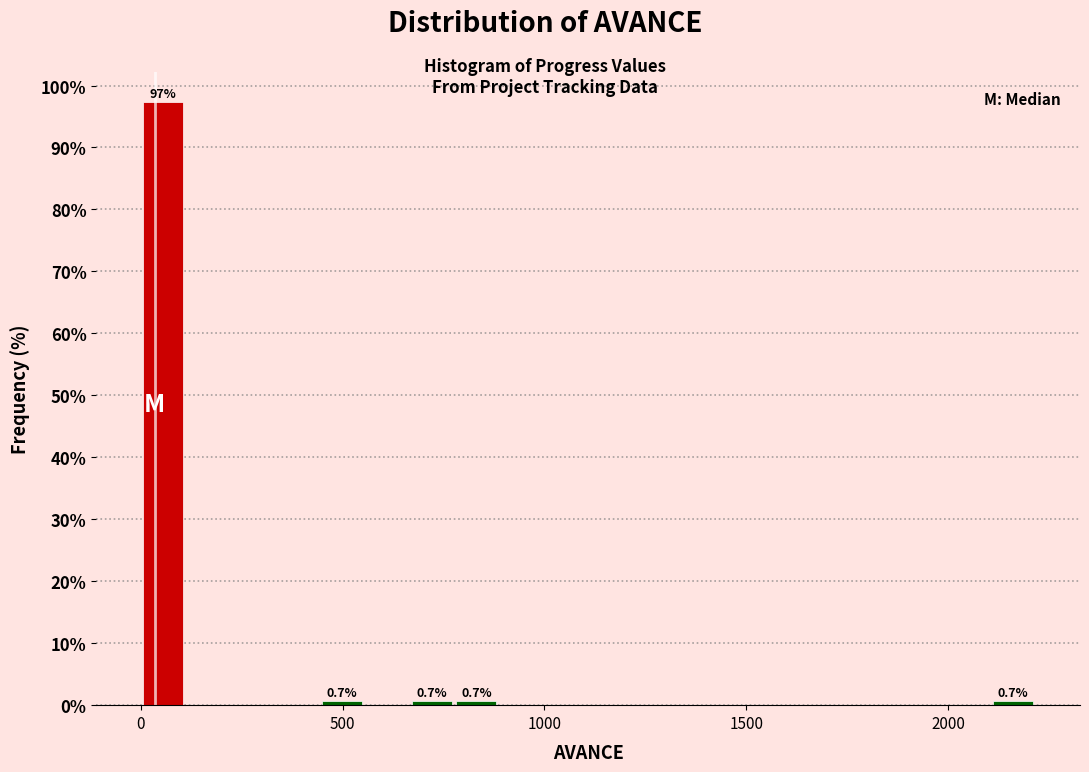

Read against the x-axis, roughly where is the centre of the tallest bar?

50